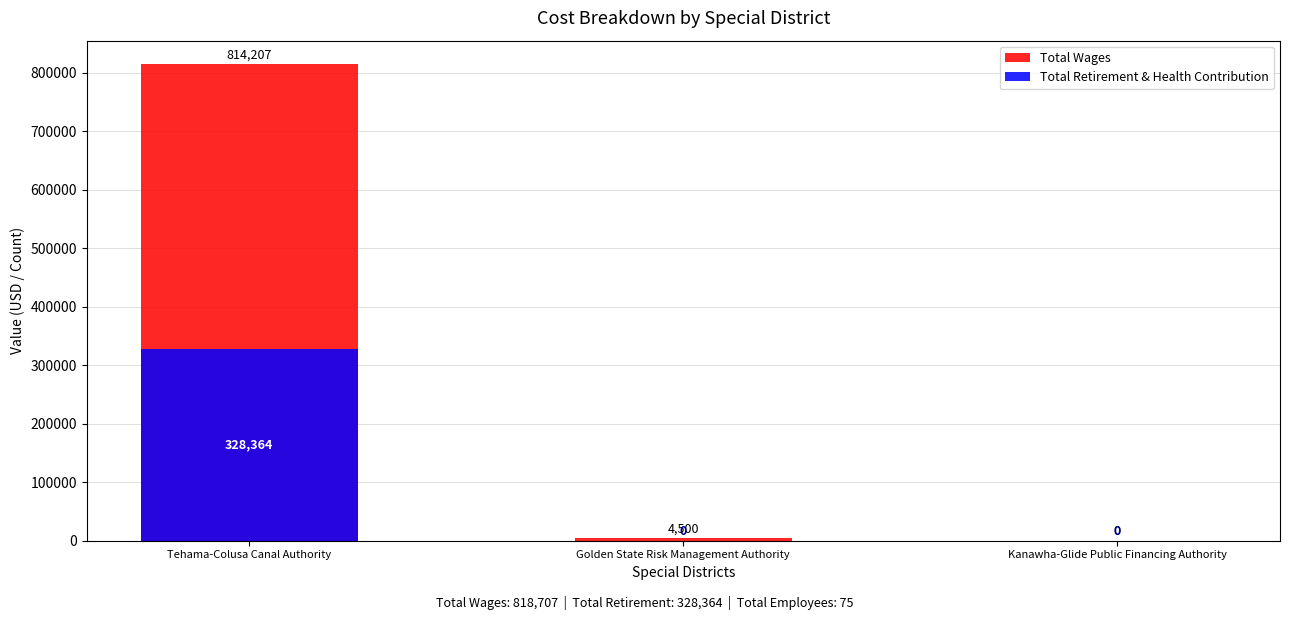

What is the label of the 3rd bar from the right?

Tehama-Colusa Canal Authority